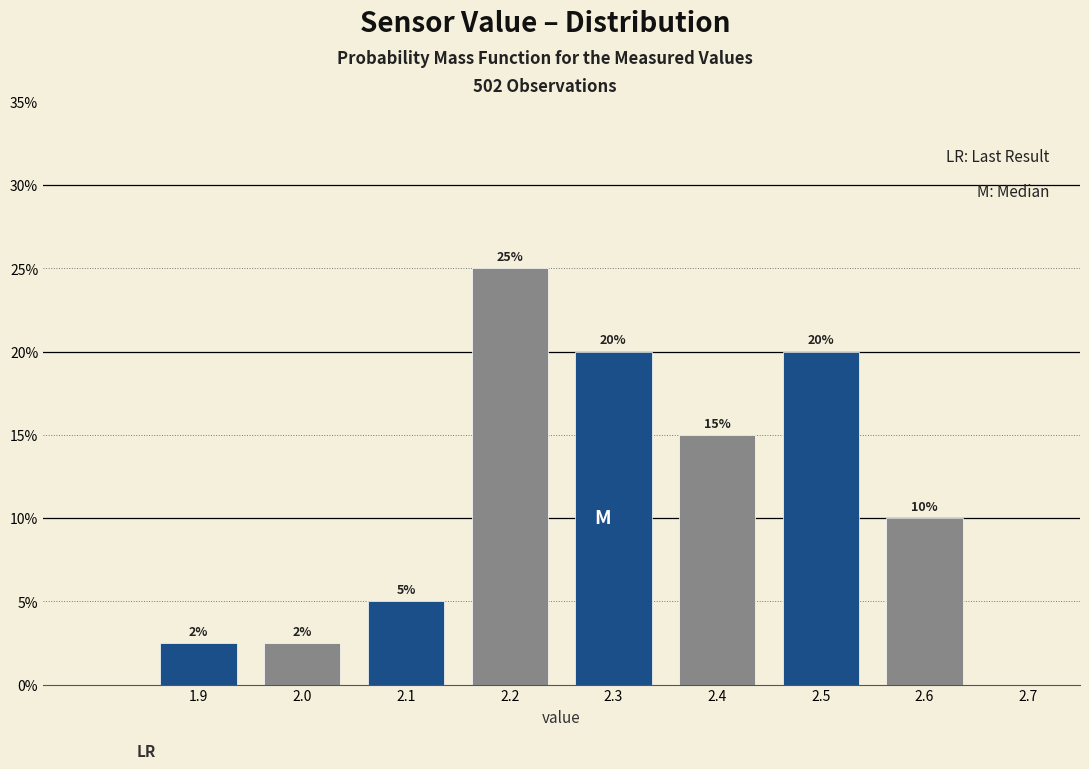

Over which range of the x-axis is the bar tallest?

2.15 to 2.25